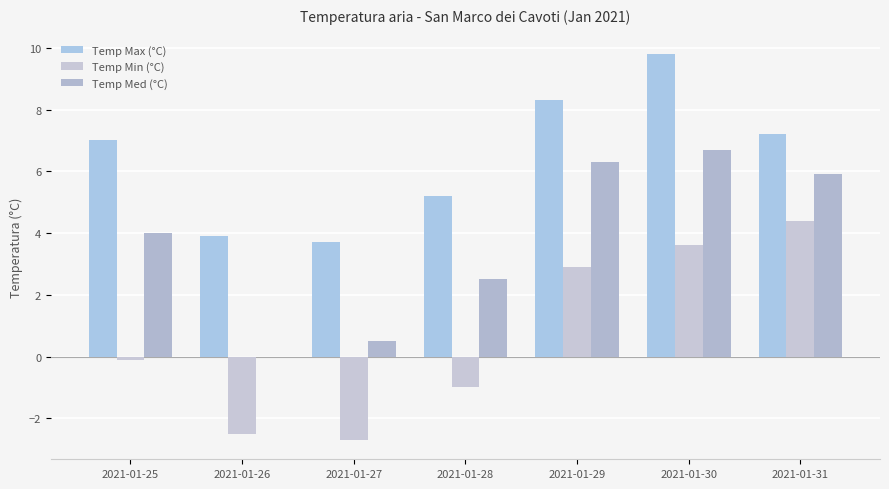

How many distinct data groups are displayed?

3